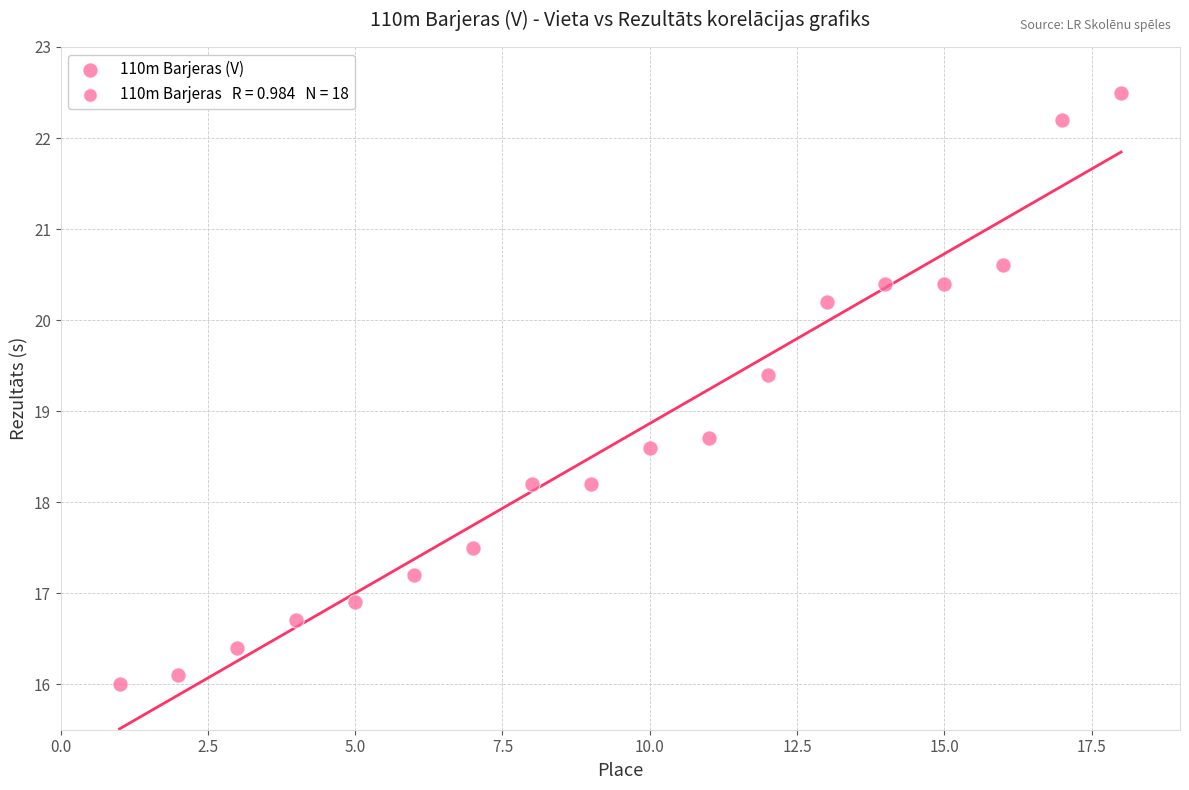

What Y value in the scatter plot is closest to 19?

18.7